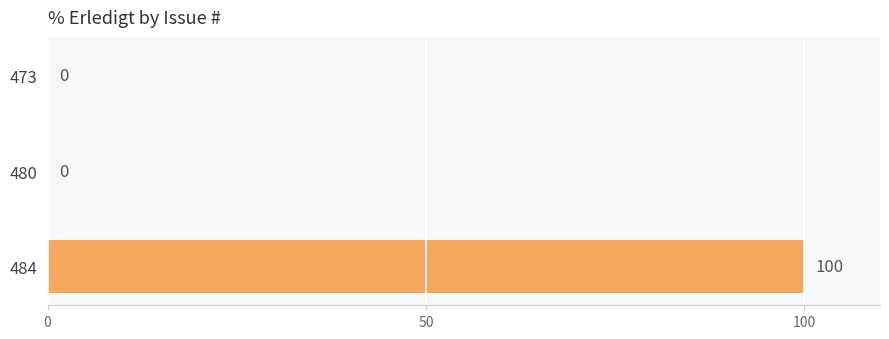

Reading bottom to top, list all the values displayed in this chart.

484=100	480=0	473=0